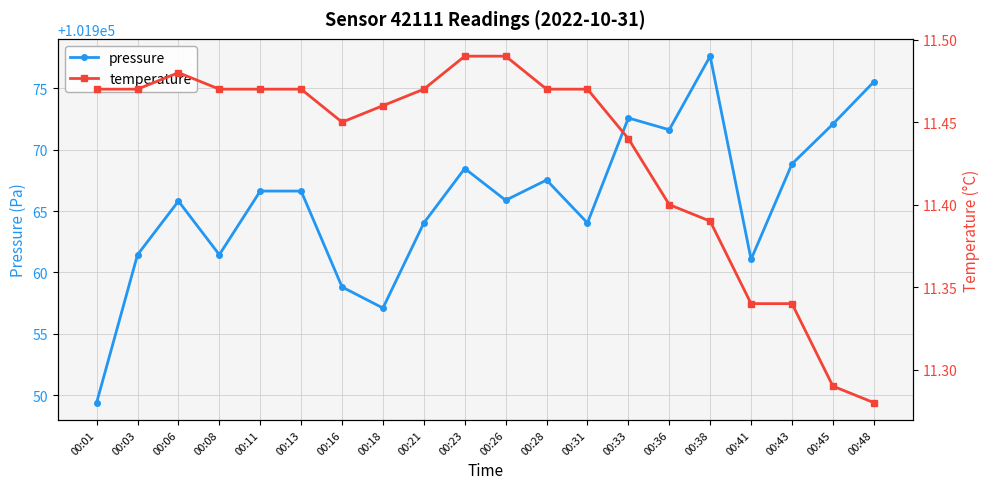

How many distinct data groups are displayed?

2